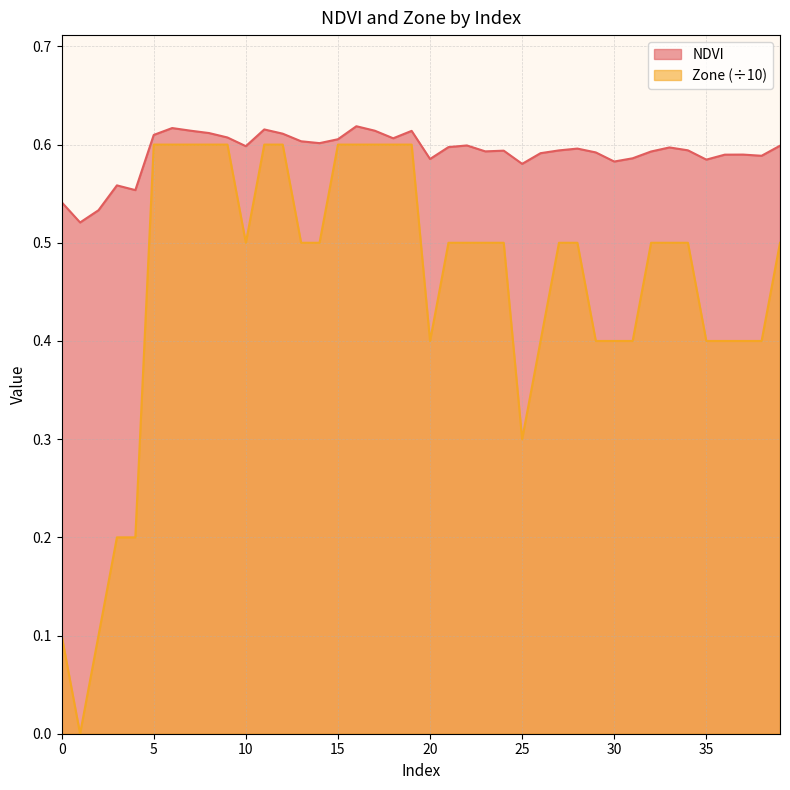

Which series changed the most between 31 and 37?

NDVI